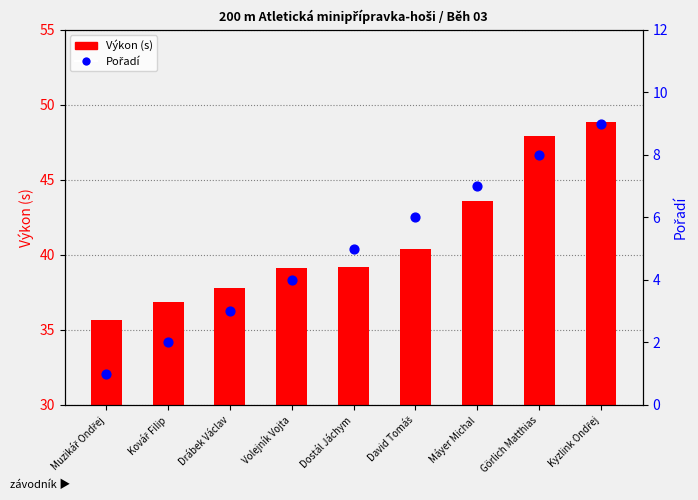

Is the value of Pořadí at Volejník Vojta greater than the value of Výkon at Görlich Matthias?

No